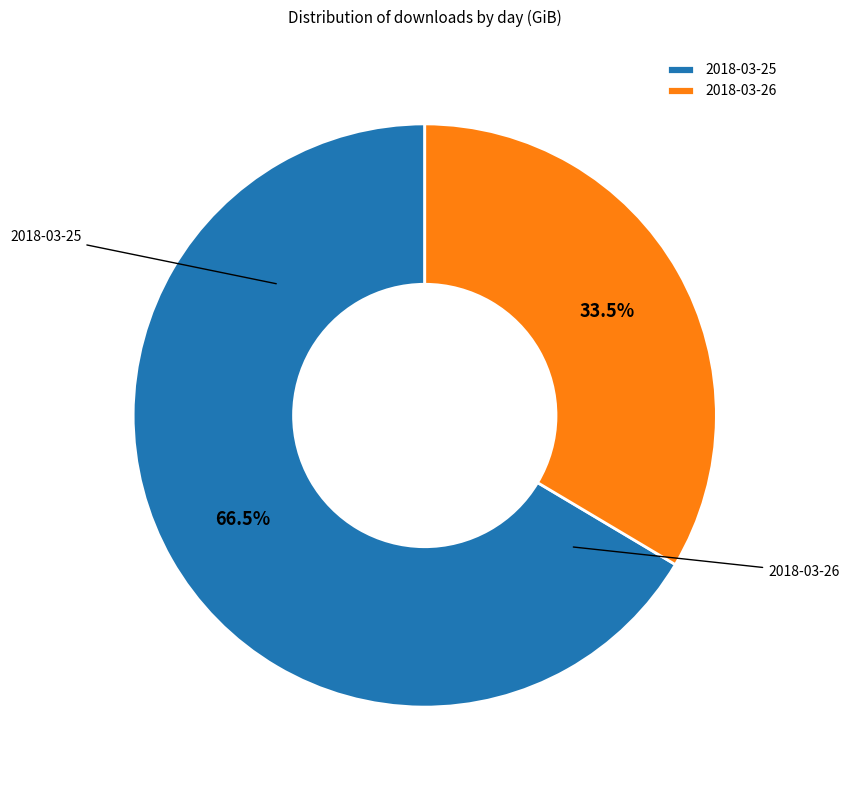

How many slices are in this pie chart?

2